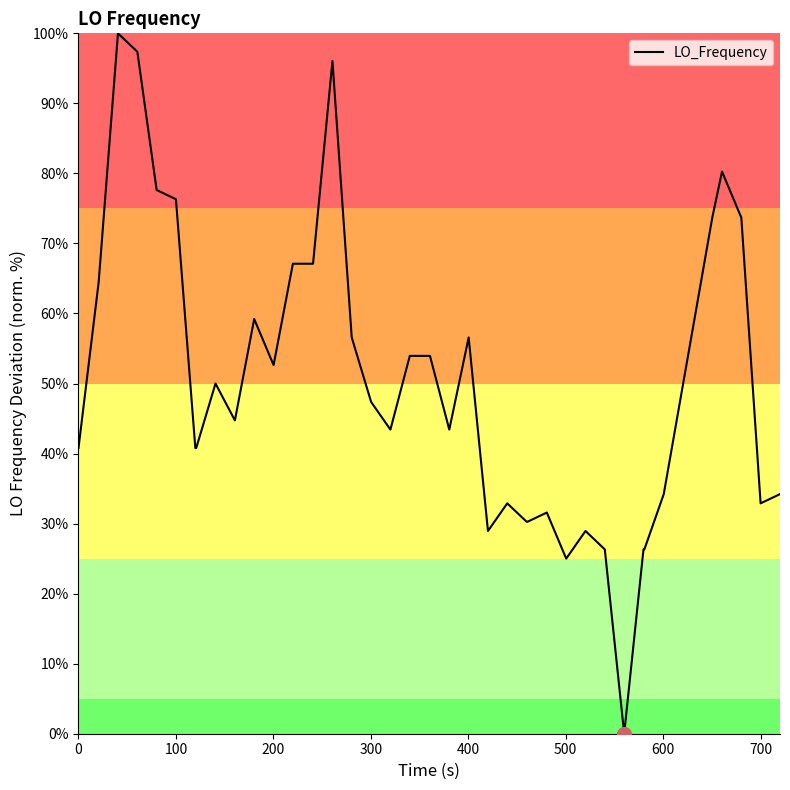

What is the difference between the maximum and minimum values?

100.0